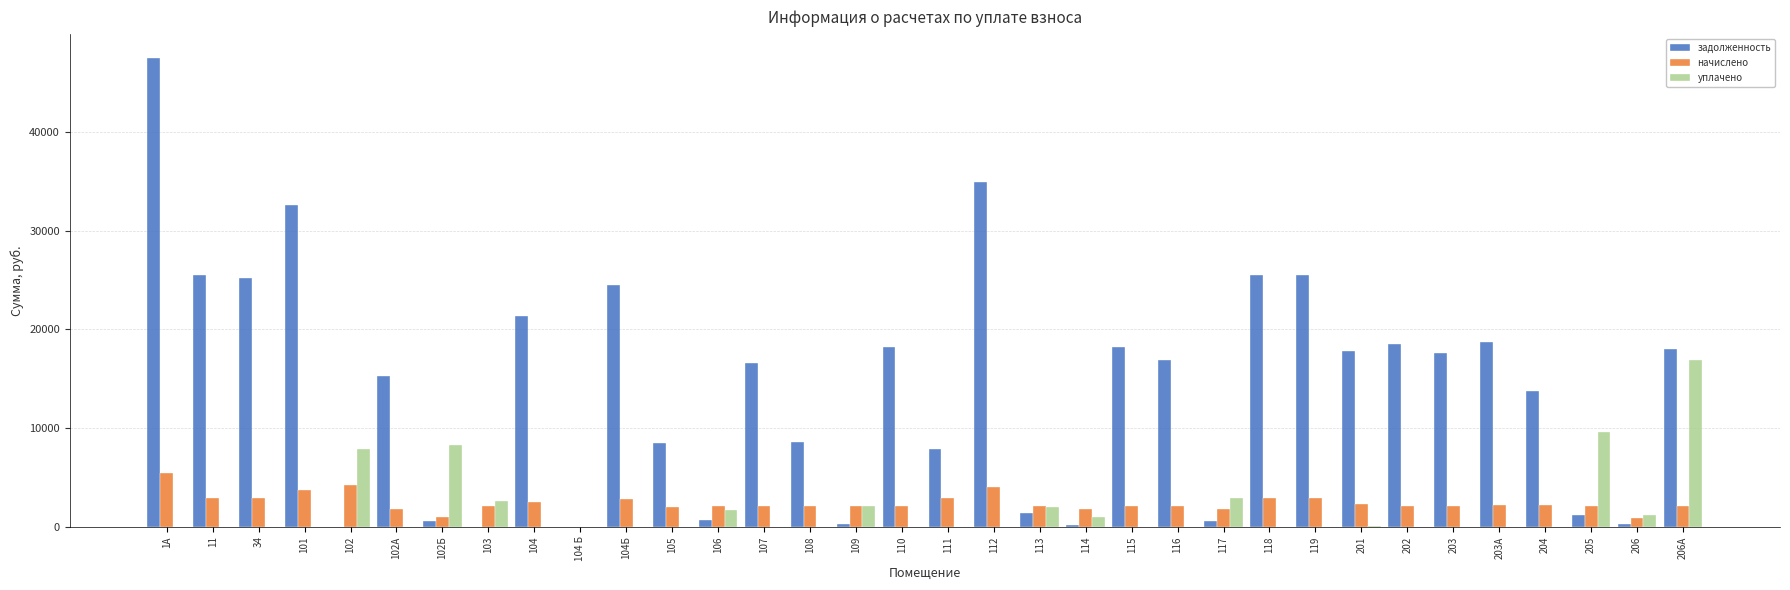

What is the maximum value shown in the chart?

47571.8